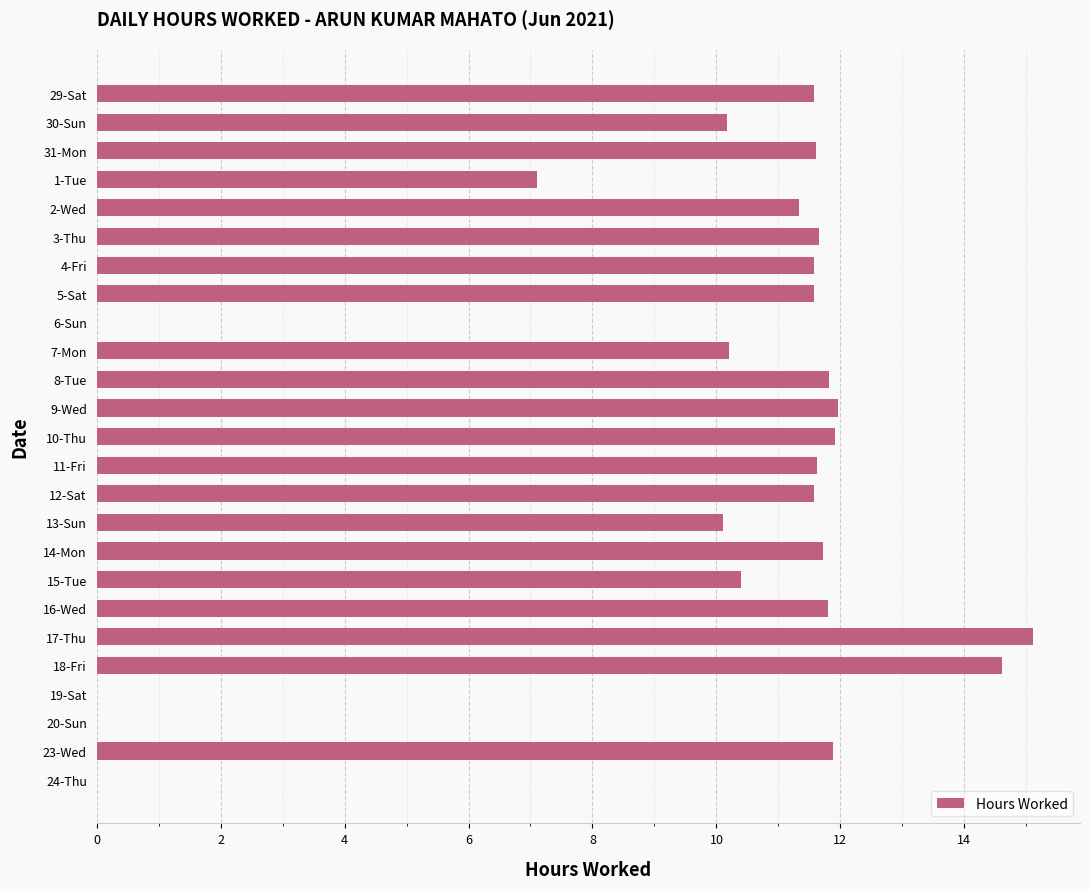

Between 2-Wed and 24-Thu, which is larger?

2-Wed